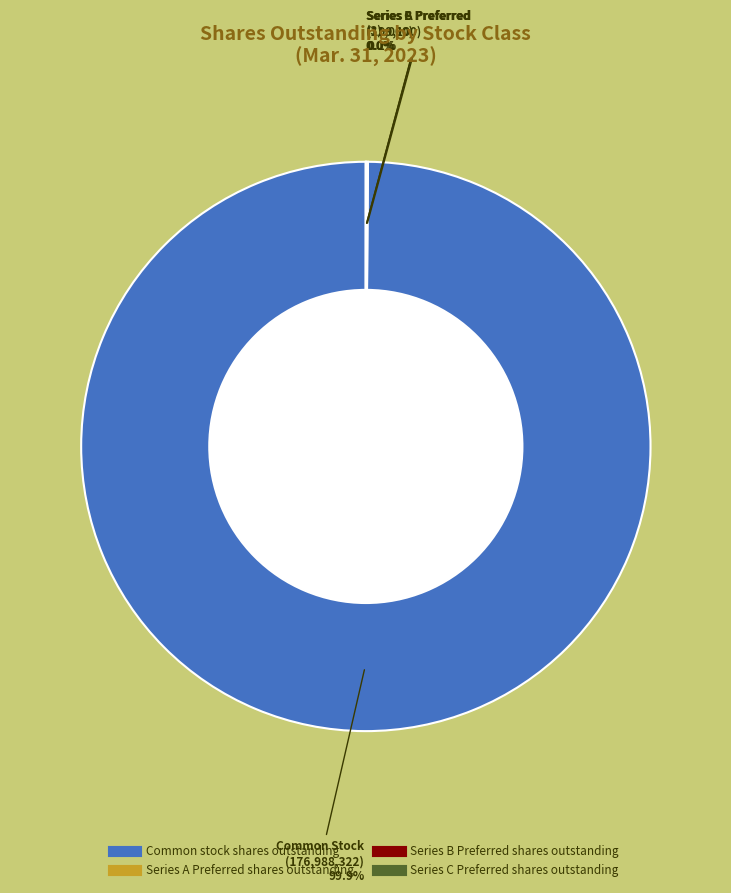

What is the largest slice in the pie chart?

Common stock shares outstanding